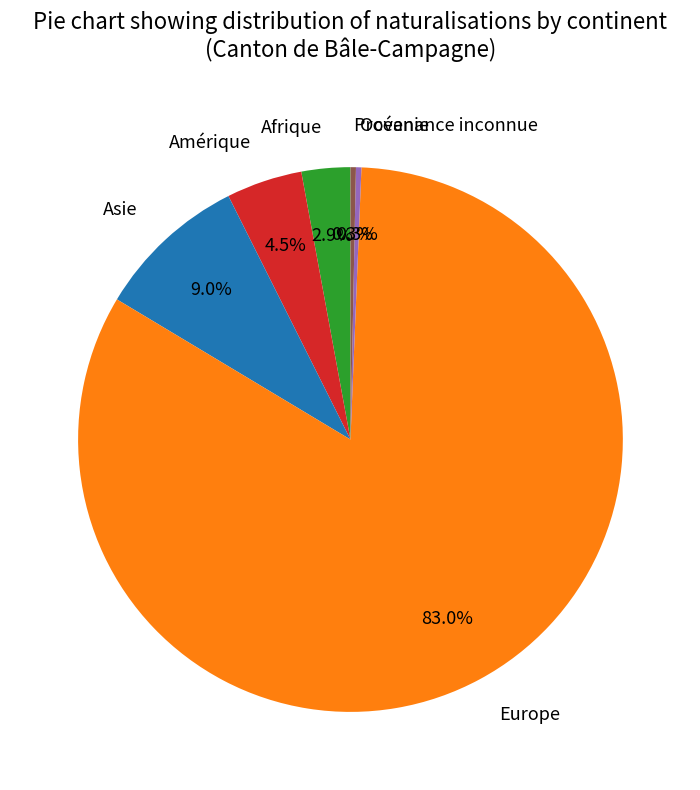

Does any single category account for the majority?

Yes